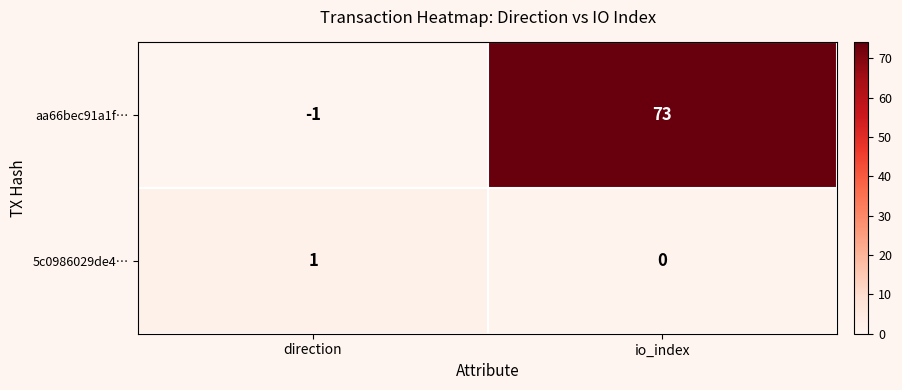

Reading left to right, extract all data points from this chart.

aa66bec91a1f…: direction=-1	io_index=73
5c0986029de4…: direction=1	io_index=0